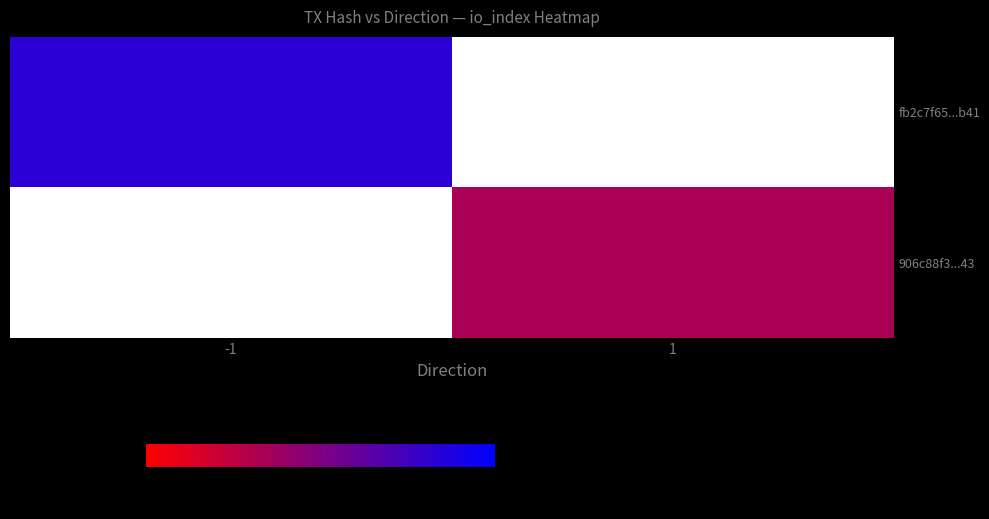

Between -1 and 1, which is larger?

1